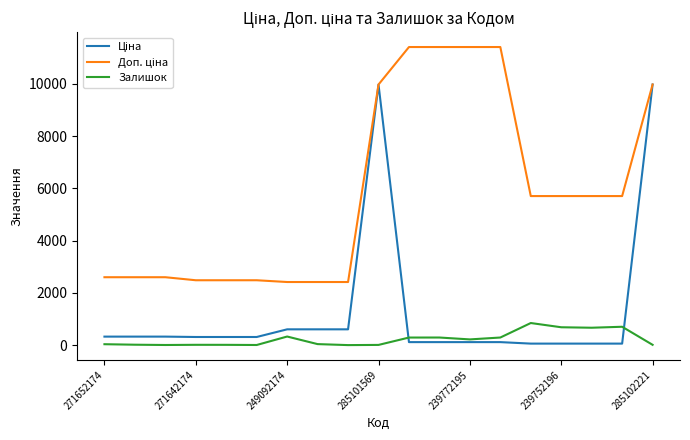

What is the maximum value for Залишок?

845.0